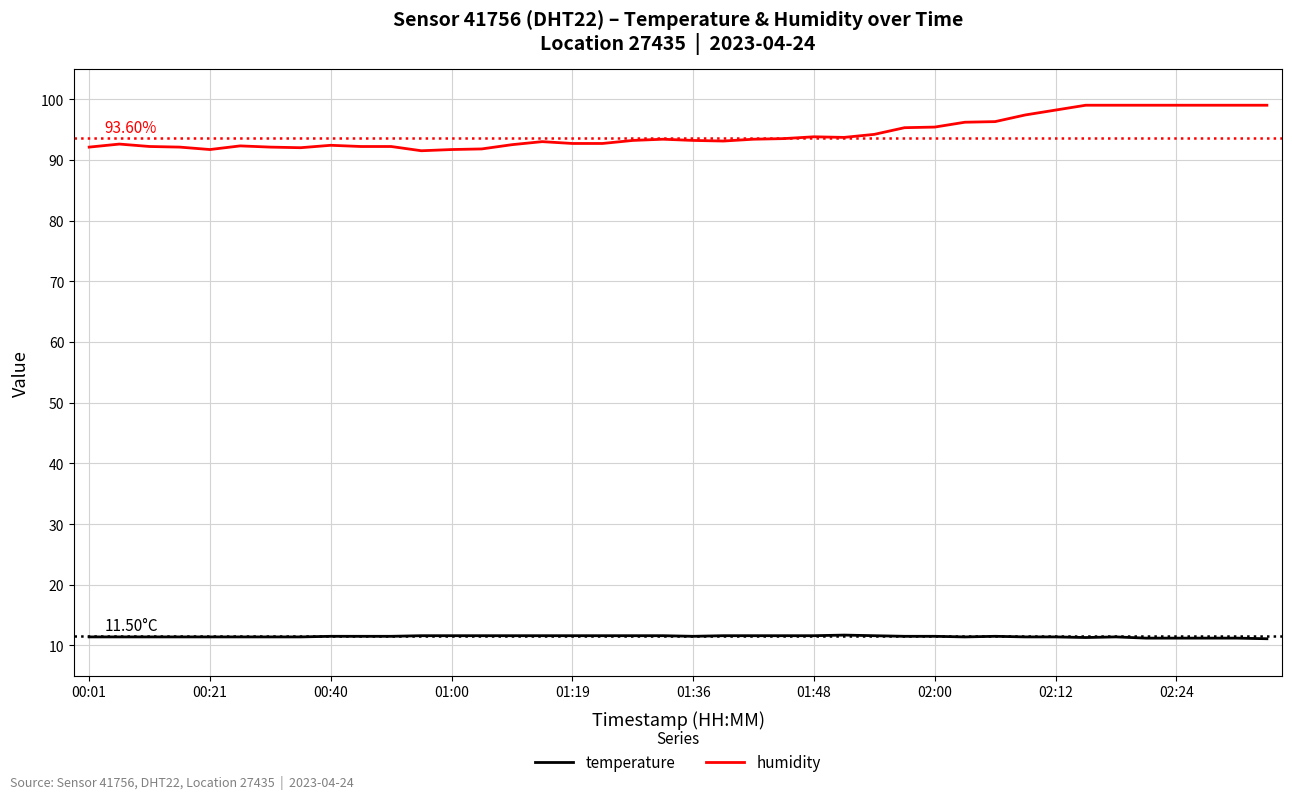

True or false: humidity and temperature cross at least once.

False